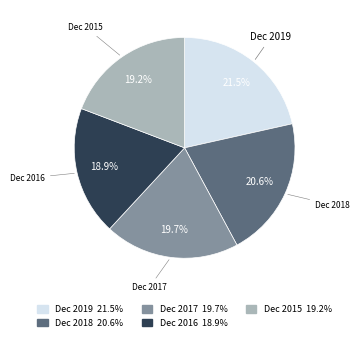

How many slices are in this pie chart?

5